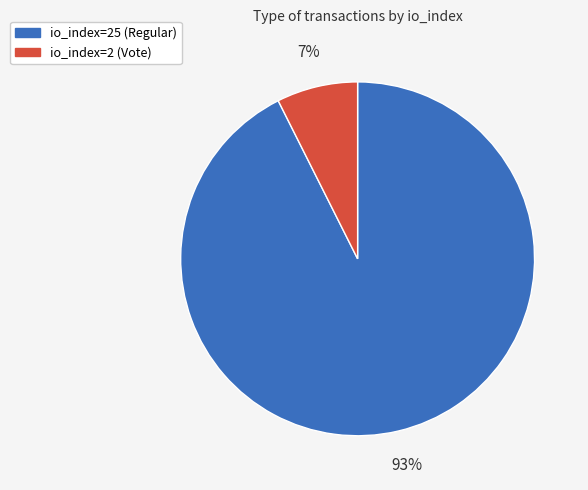

Which has a higher value, io_index=25 (Regular) or io_index=2 (Vote)?

io_index=25 (Regular)